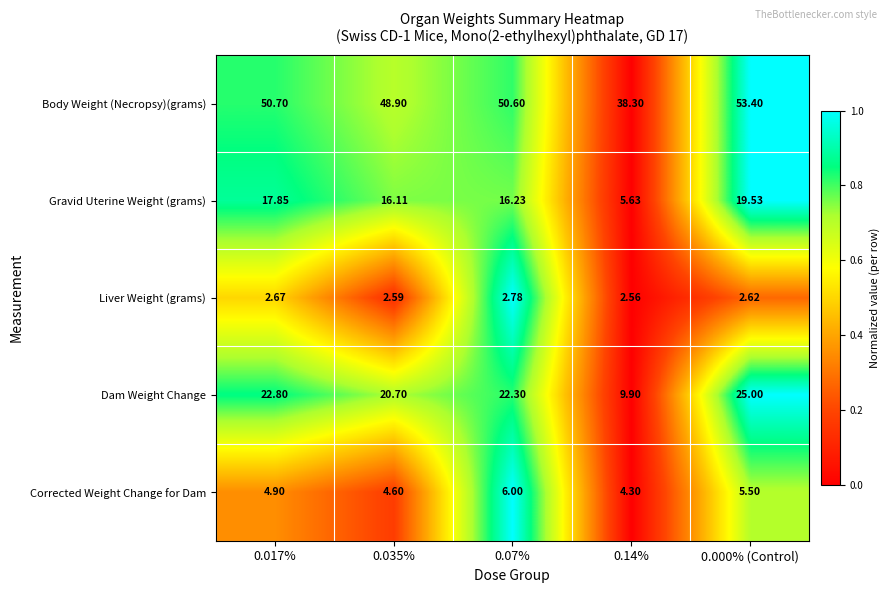

Is the value of Corrected Weight Change for Dam at 0.035% greater than the value of Dam Weight Change at 0.000% (Control)?

No